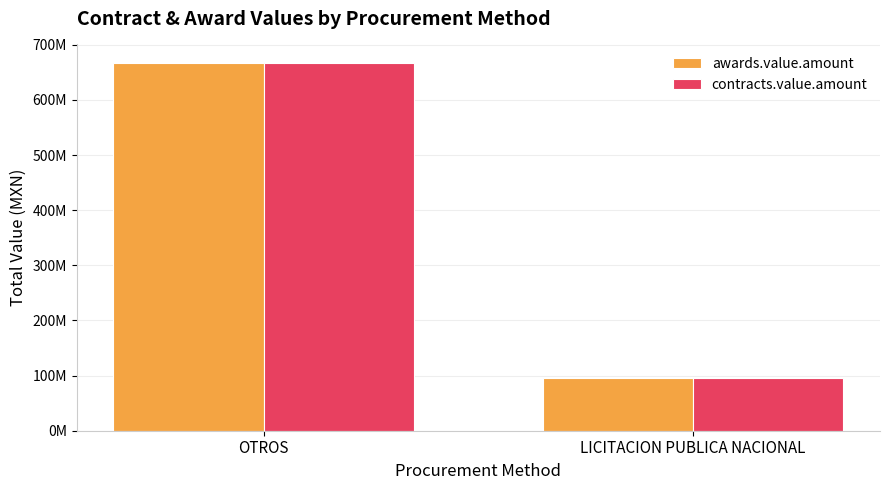

Is the value of contracts.value.amount at LICITACION PUBLICA NACIONAL greater than the value of awards.value.amount at OTROS?

No